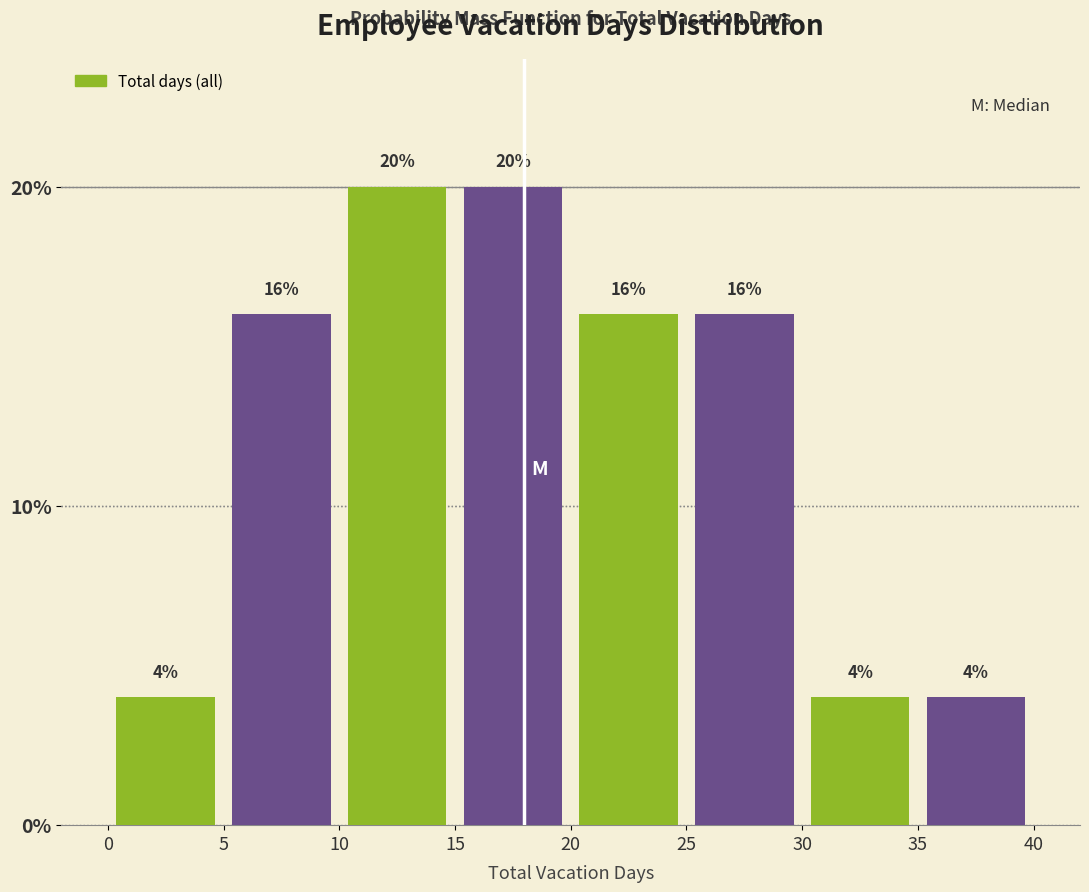

Reading left to right, list every bar in this chart as the range it spans on the x-axis followed by its height.

0 to 5: 4
5 to 10: 16
10 to 15: 20
15 to 20: 20
20 to 25: 16
25 to 30: 16
30 to 35: 4
35 to 40: 4